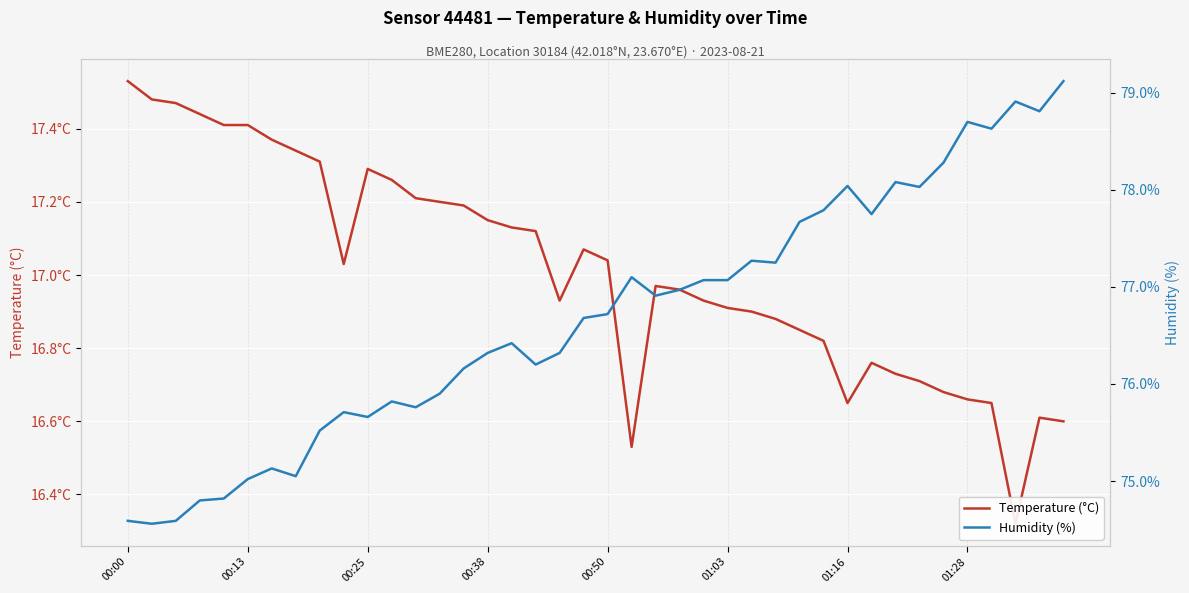

What is the total value across all series at 00:50?

93.8